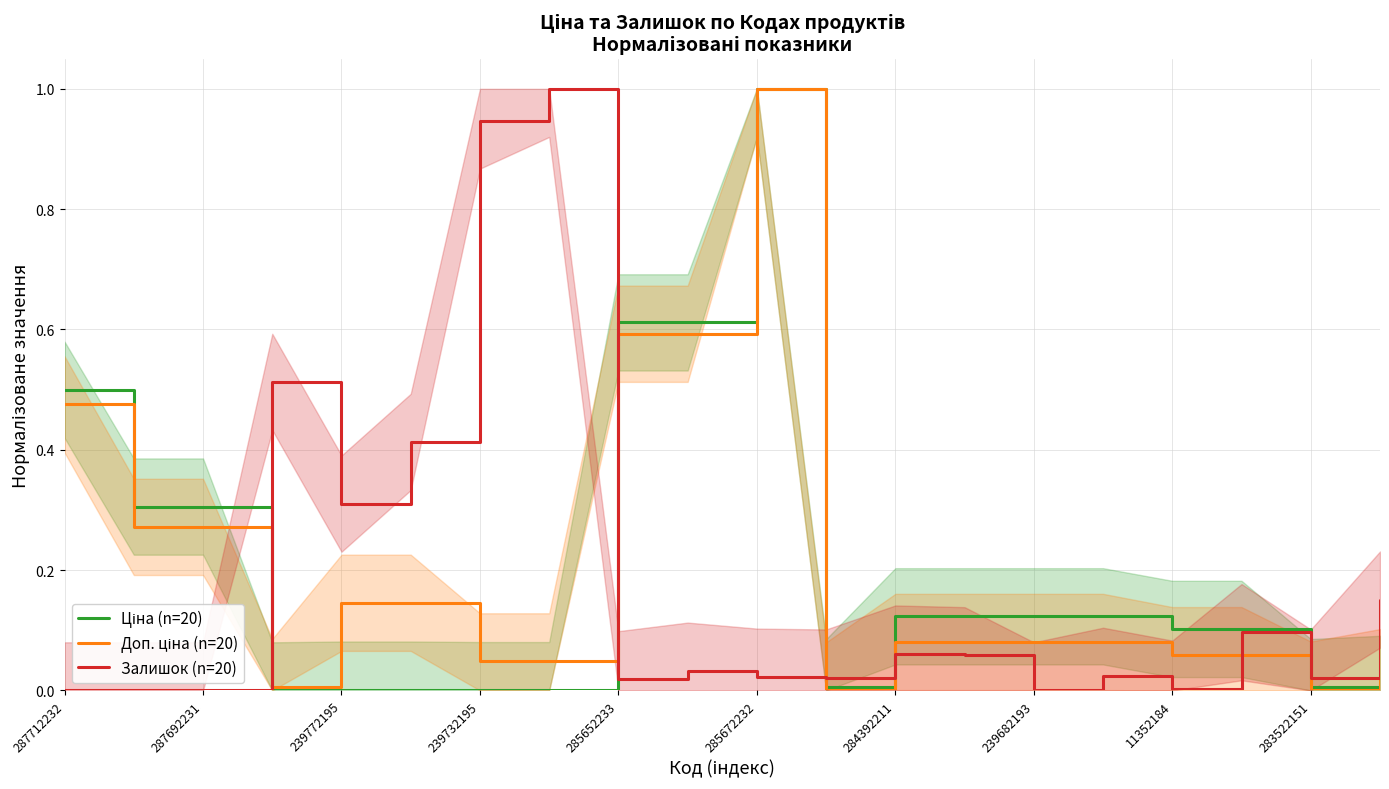

What are all the series names shown in the legend?

Ціна (n=20), Доп. ціна (n=20), Залишок (n=20)